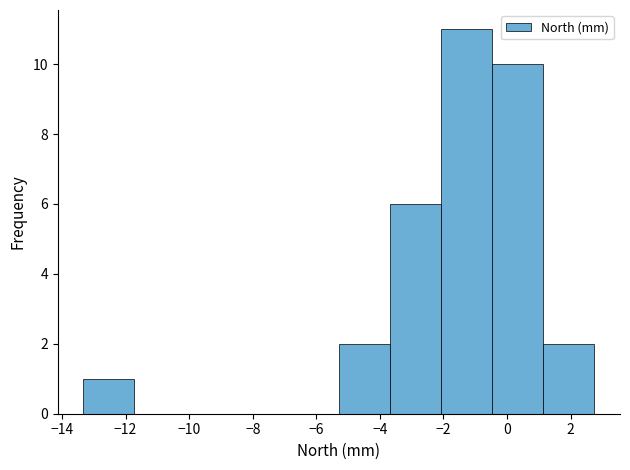

Over which range of the x-axis is the bar tallest?

-2.0 to -0.4